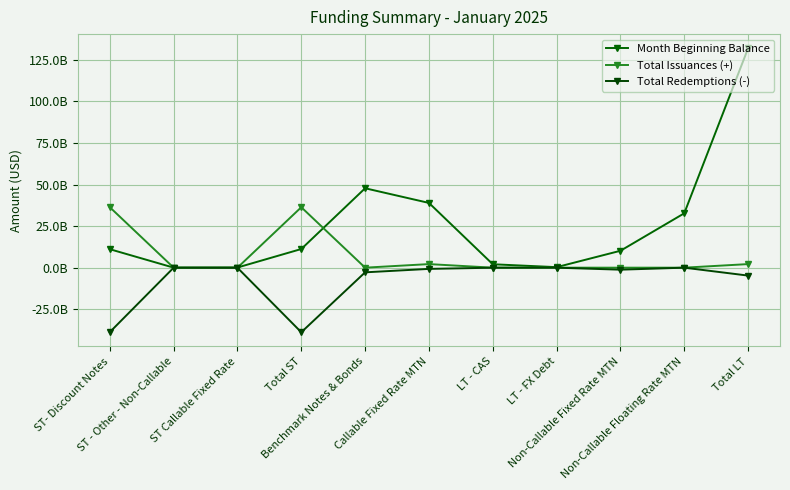

What are all the series names shown in the legend?

Month Beginning Balance, Total Issuances (+), Total Redemptions (-)